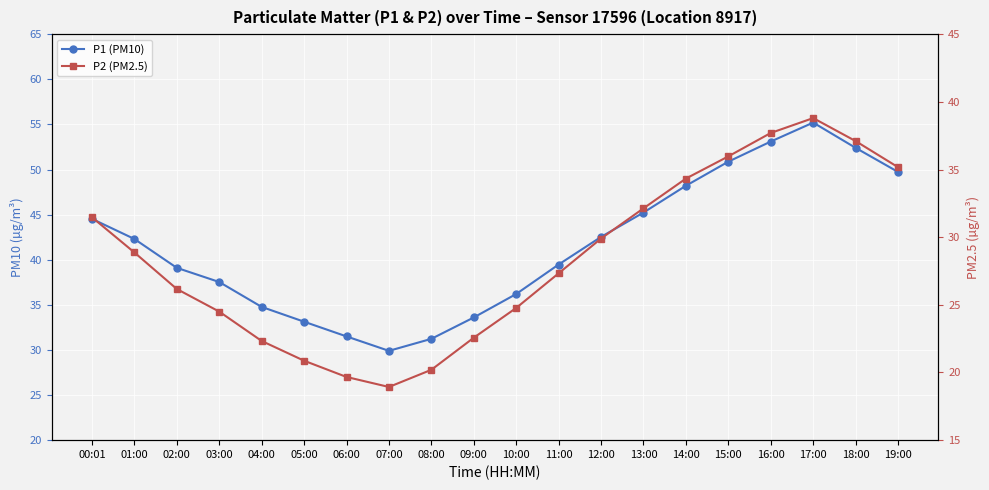

What is the value of the P2 (PM2.5) point at the 11th from the left?

24.8